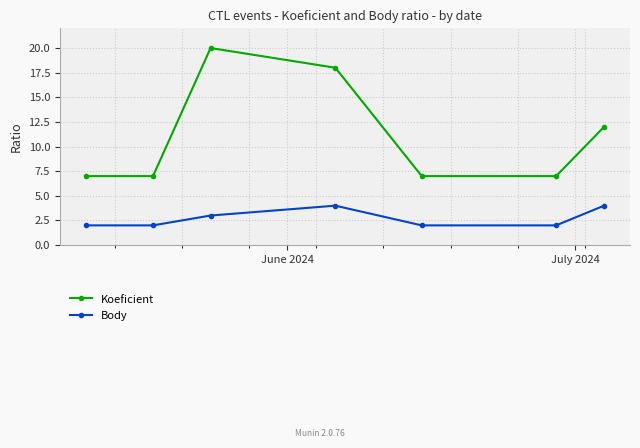

Reading left to right, list all the values displayed in this chart.

Koeficient: 7	7	20	18	7	7	12
Body: 2	2	3	4	2	2	4